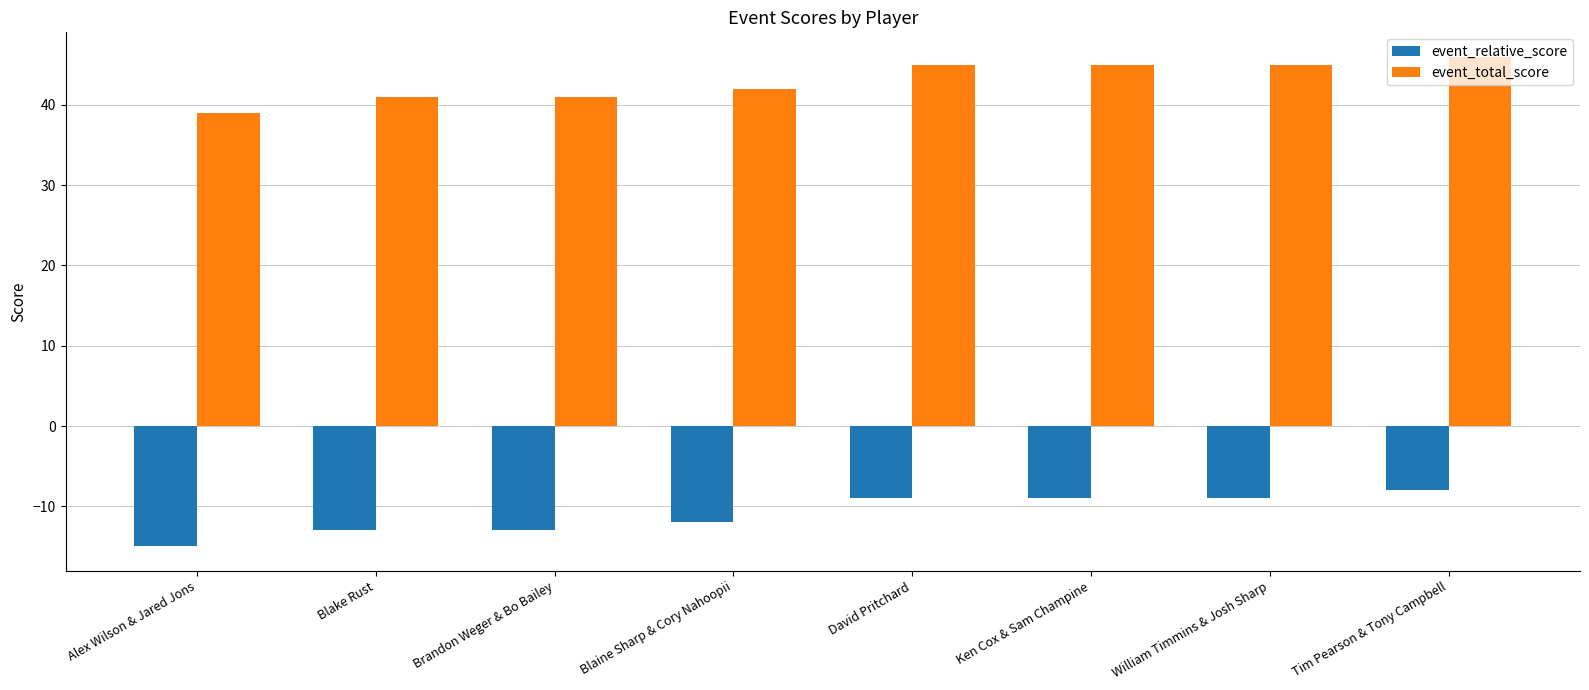

How many bars are there in each group?

2